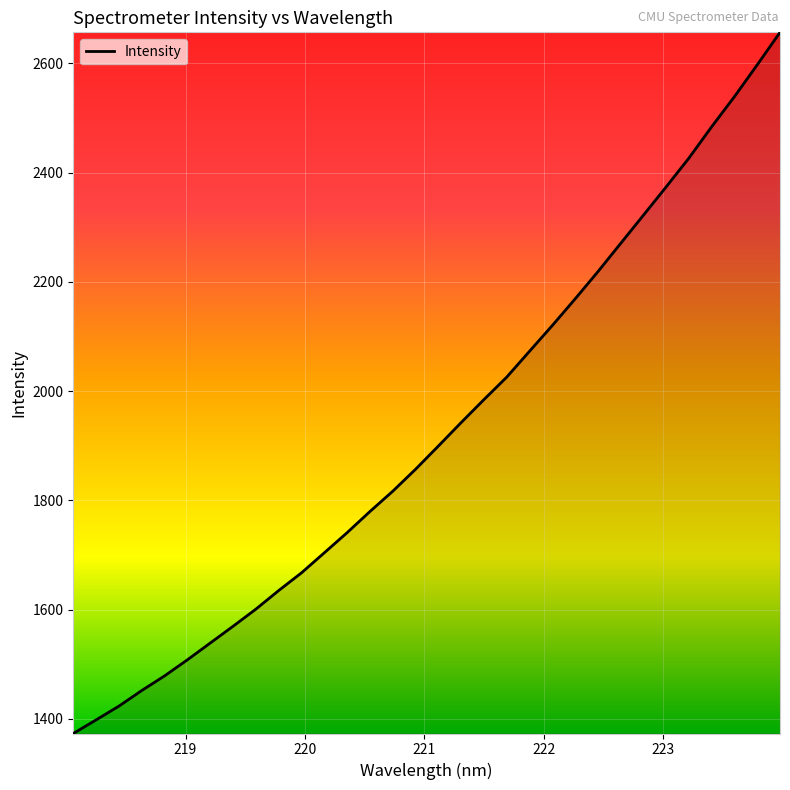

Count the number of categories in the chart.

32